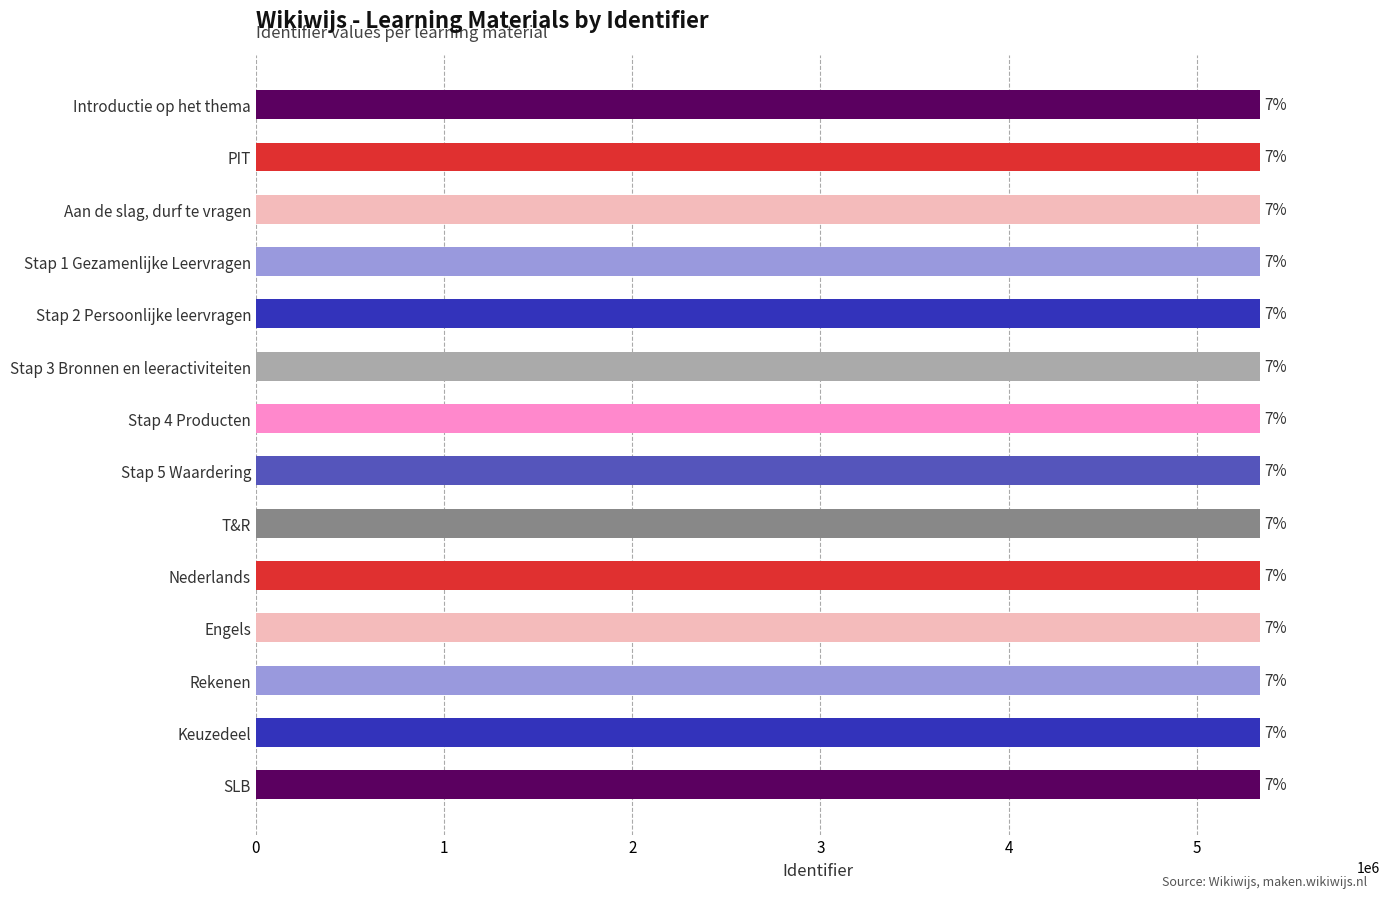

How many bars are there in total?

14